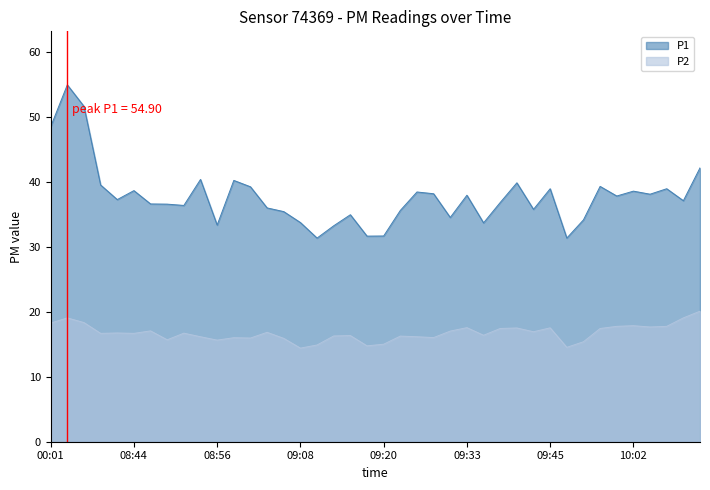

What is the lowest value of the P1 series?

31.3